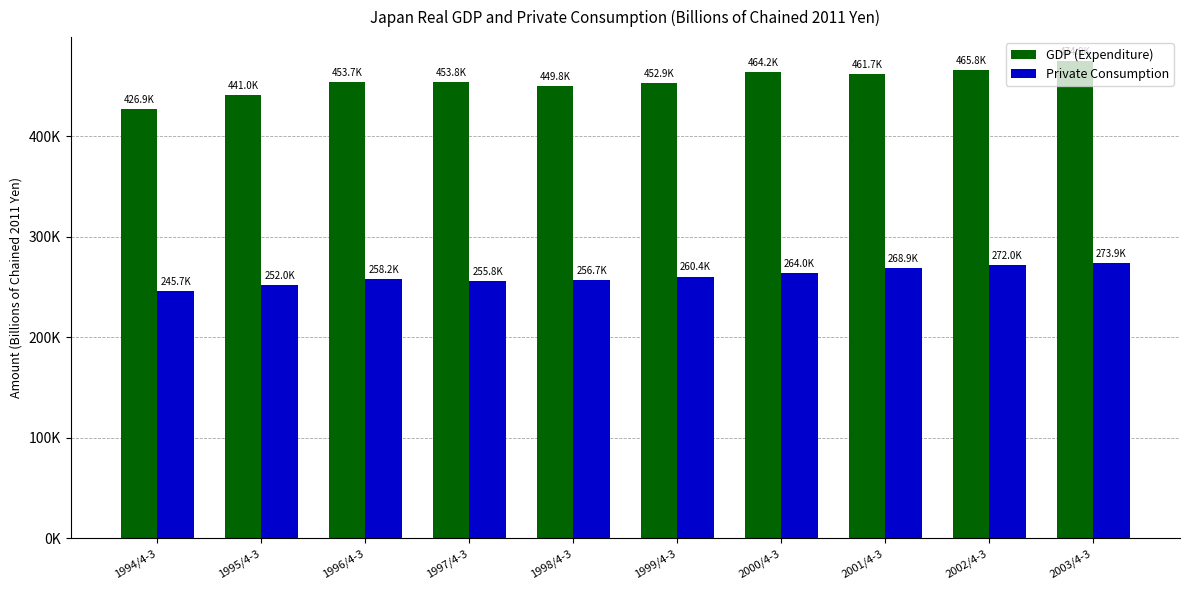

At which label does Private Consumption reach its minimum?

1994/4-3